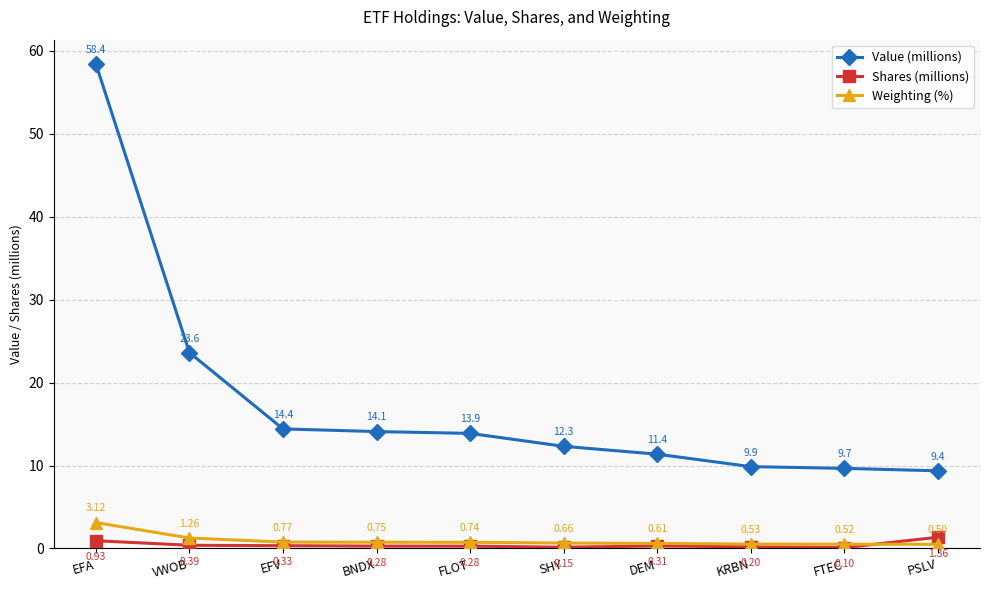

True or false: Value (millions) has more than 0 points higher than both neighbors.

False